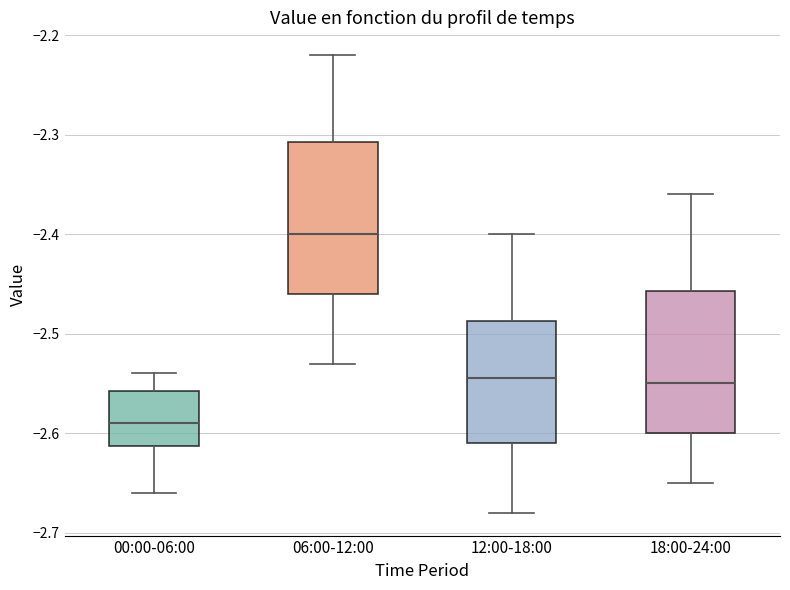

Reading left to right, read every box against the y-axis: the position of its median line, the range the box covers, and the ends of its whiskers. The values are not printed on the chart, so give them approximately, as read against the axis.

00:00-06:00: median -2.59, box -2.61 to -2.56, whiskers -2.66 to -2.54
06:00-12:00: median -2.40, box -2.46 to -2.31, whiskers -2.53 to -2.22
12:00-18:00: median -2.54, box -2.61 to -2.49, whiskers -2.68 to -2.40
18:00-24:00: median -2.55, box -2.60 to -2.46, whiskers -2.65 to -2.36